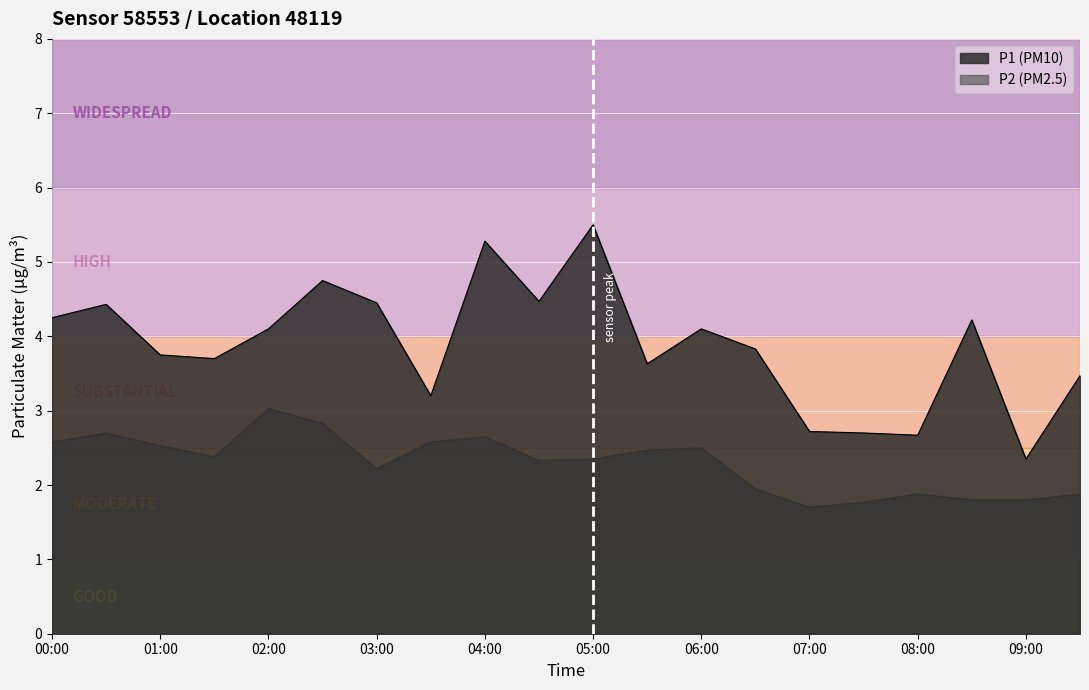

Reading right to left, what are all the values shown in this chart?

P1: 3.5	2.4	4.2	2.7	2.7	2.7	3.8	4.1	3.6	5.5	4.5	5.3	3.2	4.5	4.8	4.1	3.7	3.8	4.4	4.2
P2: 1.9	1.8	1.8	1.9	1.8	1.7	1.9	2.5	2.5	2.4	2.3	2.6	2.6	2.2	2.8	3.0	2.4	2.5	2.7	2.6